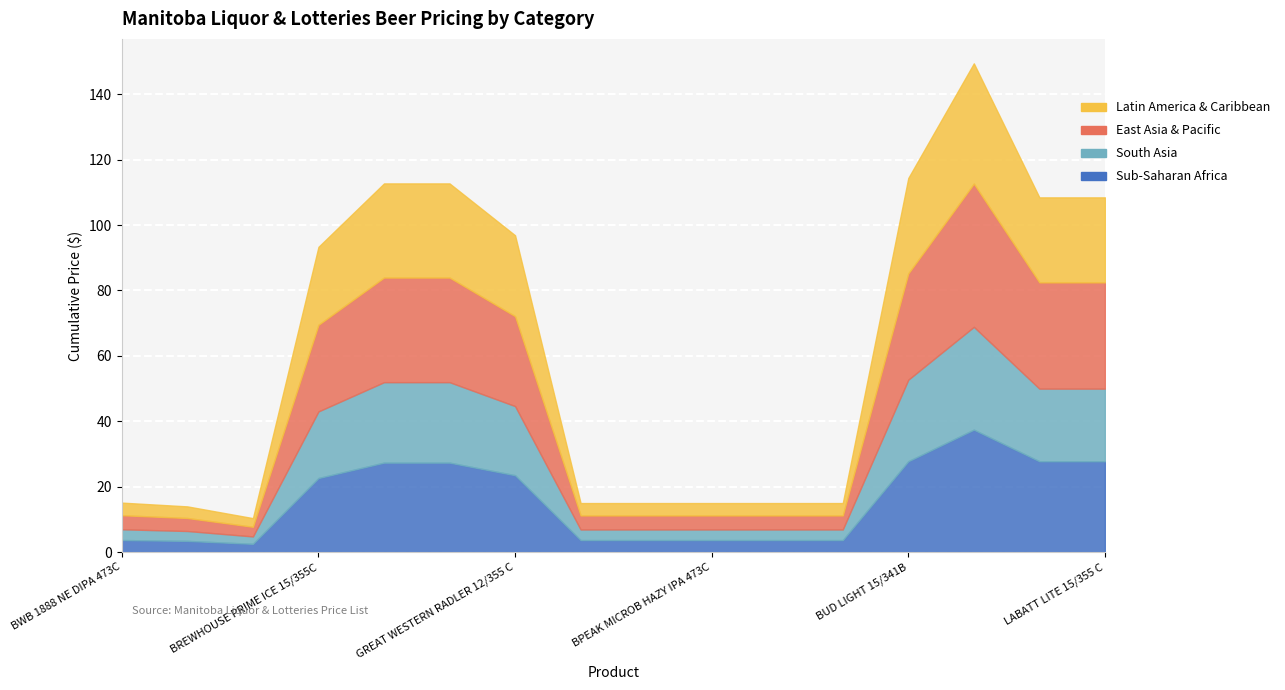

Where is Latin America & Caribbean nearest to the value 19?

BREWHOUSE PRIME ICE 15/355C